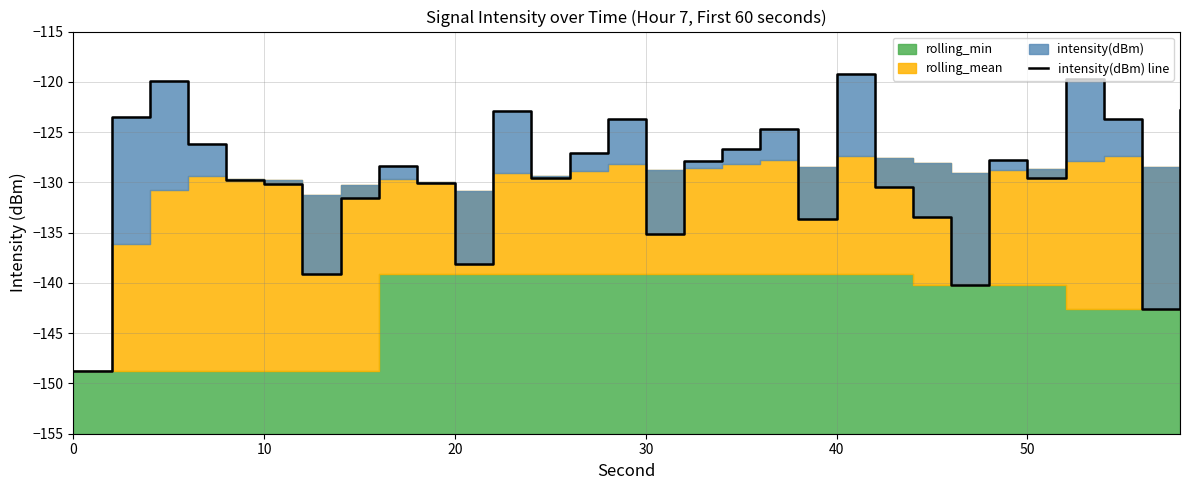

How many data points are less than -128?

16